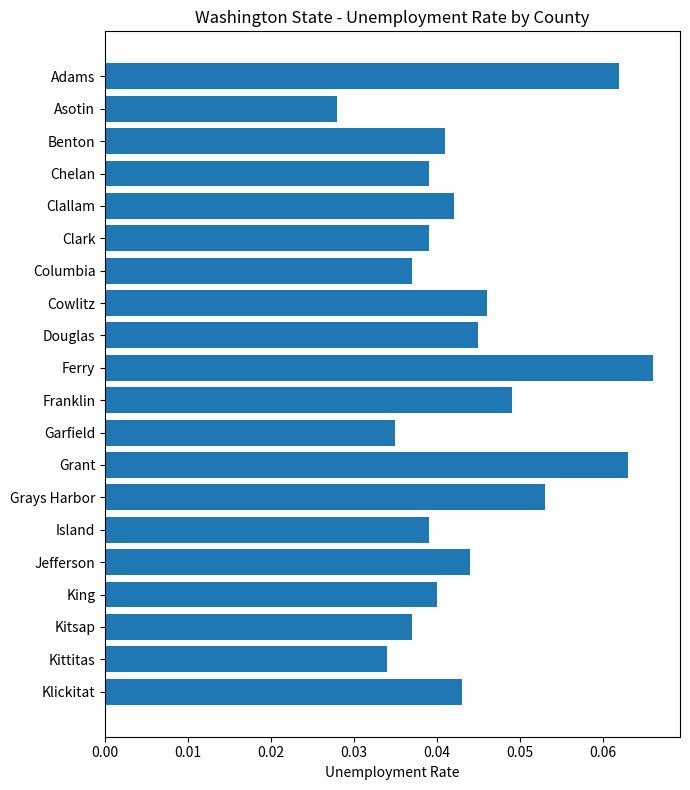

Is it true that the value at Garfield is 0.1?

False